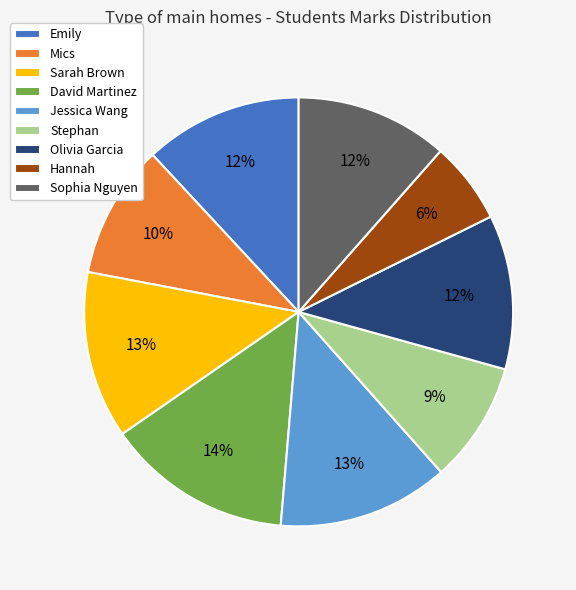

How many segments does this pie chart have?

9